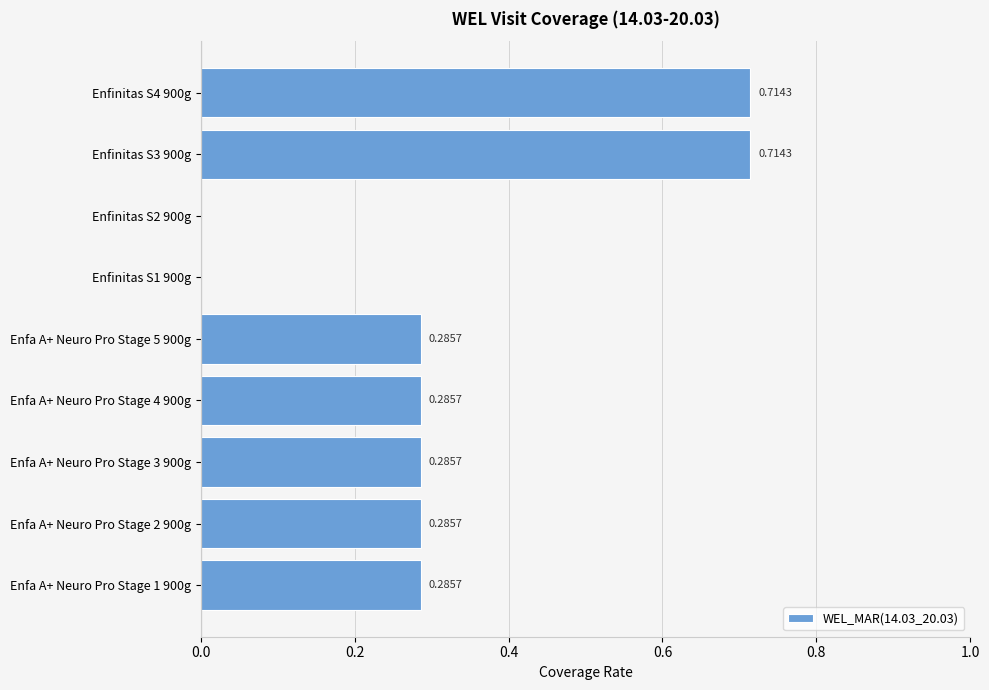

Which has a higher value, Enfinitas S4 900g or Enfa A+ Neuro Pro Stage 1 900g?

Enfinitas S4 900g